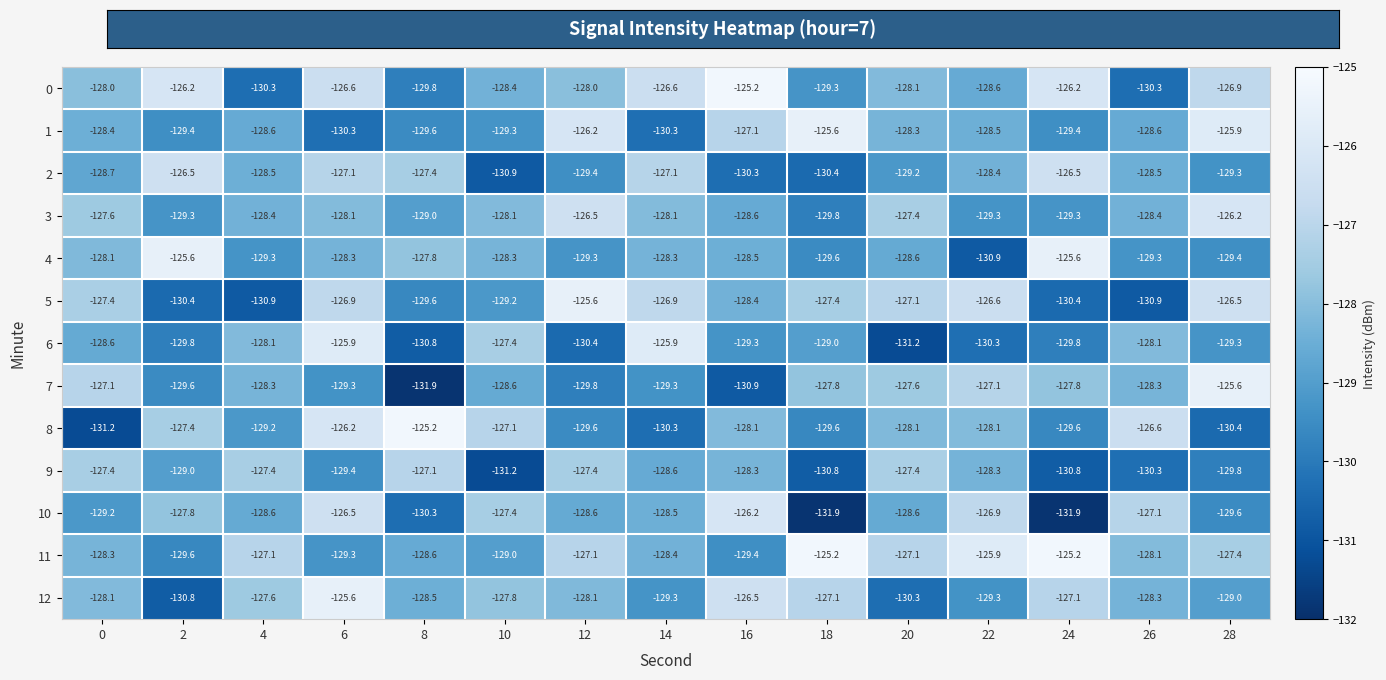

What value does the 0 series have at 26?

-130.3